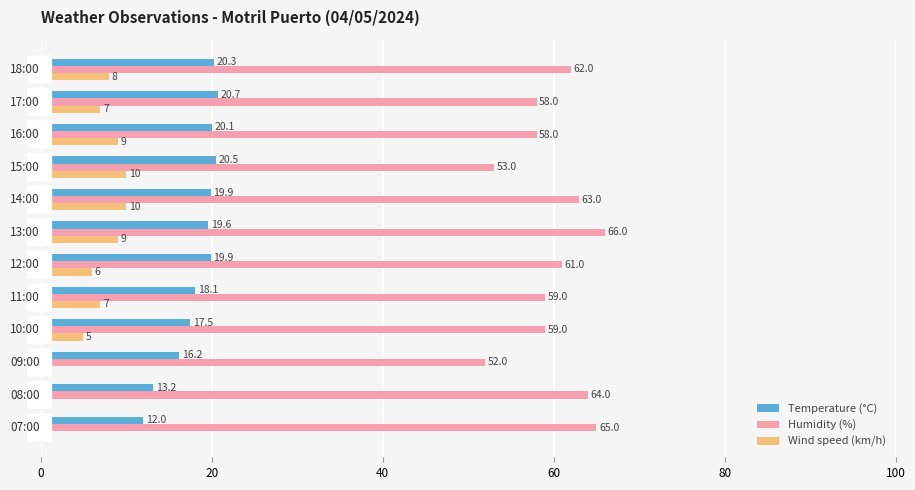

Which series has the largest total across all categories?

Humidity (%)